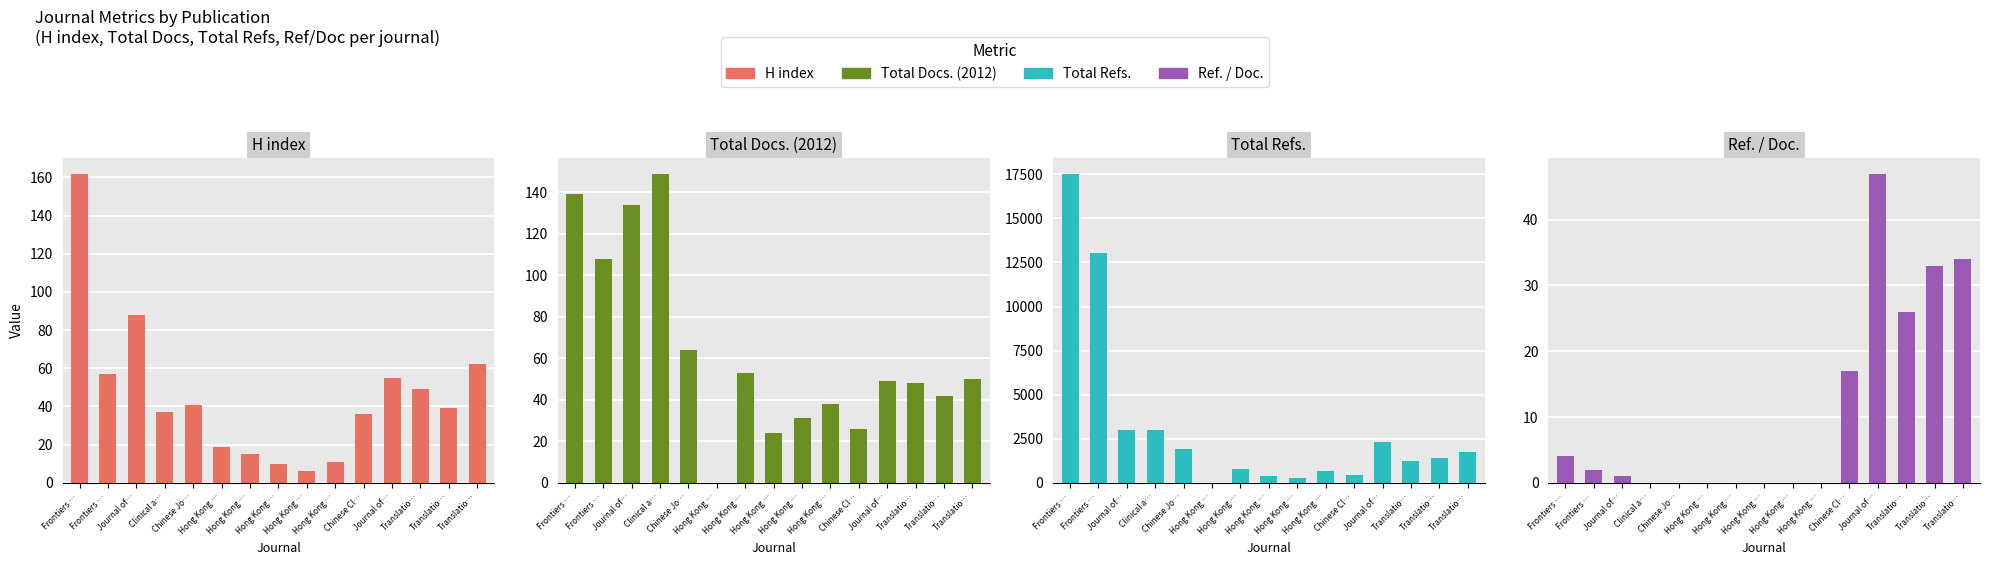

How many categories are shown in the chart?

15